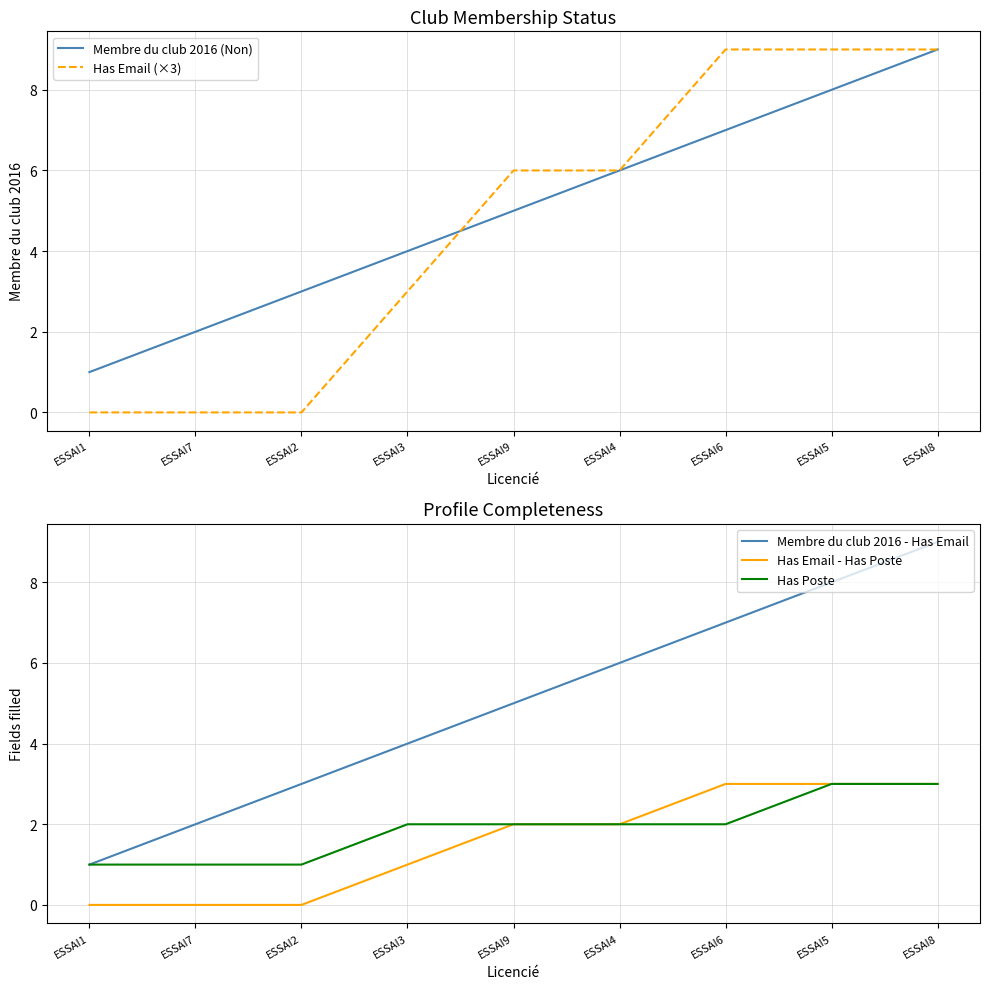

The value of Has Email (×3) at ESSAI6 is 15. True or false?

False